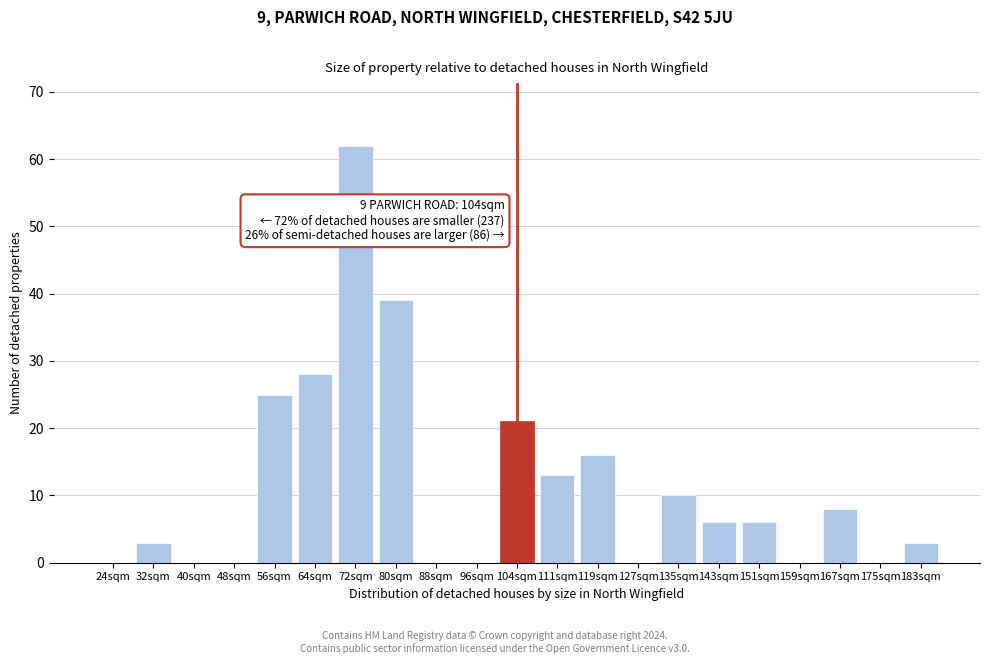

Reading right to left, transcribe all the data shown in this chart.

183sqm=3	175sqm=0	167sqm=8	159sqm=0	151sqm=6	143sqm=6	135sqm=10	127sqm=0	119sqm=16	111sqm=13	104sqm=21	96sqm=0	88sqm=0	80sqm=39	72sqm=62	64sqm=28	56sqm=25	48sqm=0	40sqm=0	32sqm=3	24sqm=0